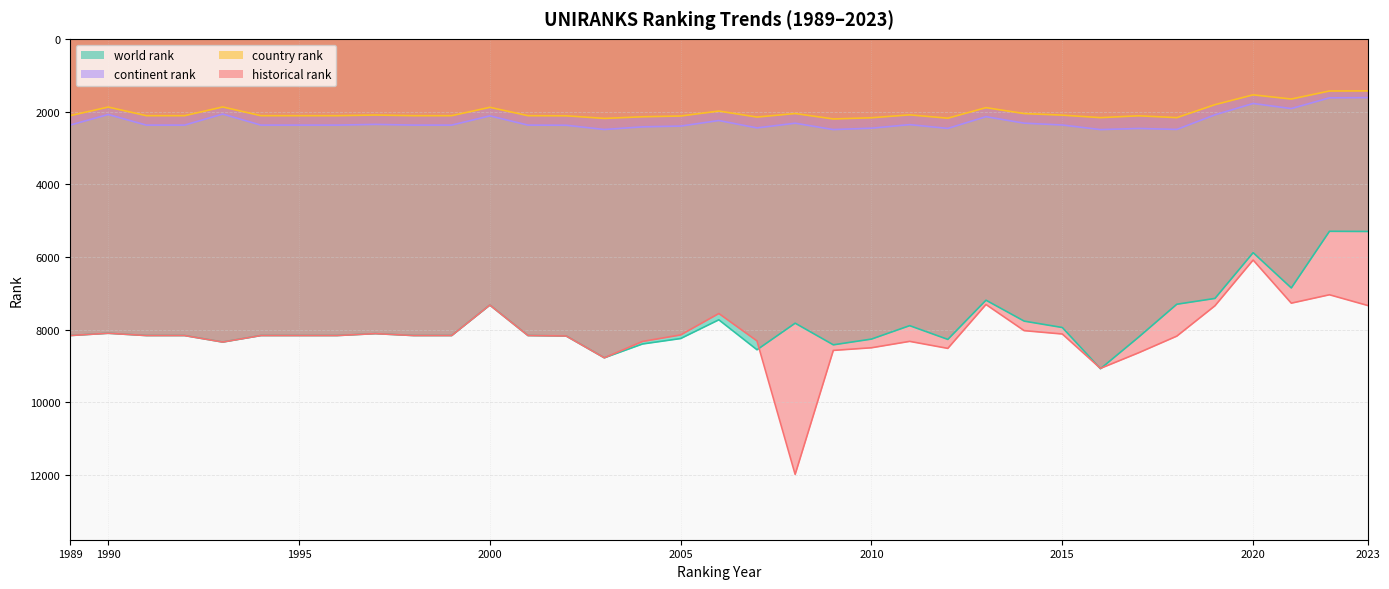

What is the difference between the maximum and minimum values in the country rank series?

772.0